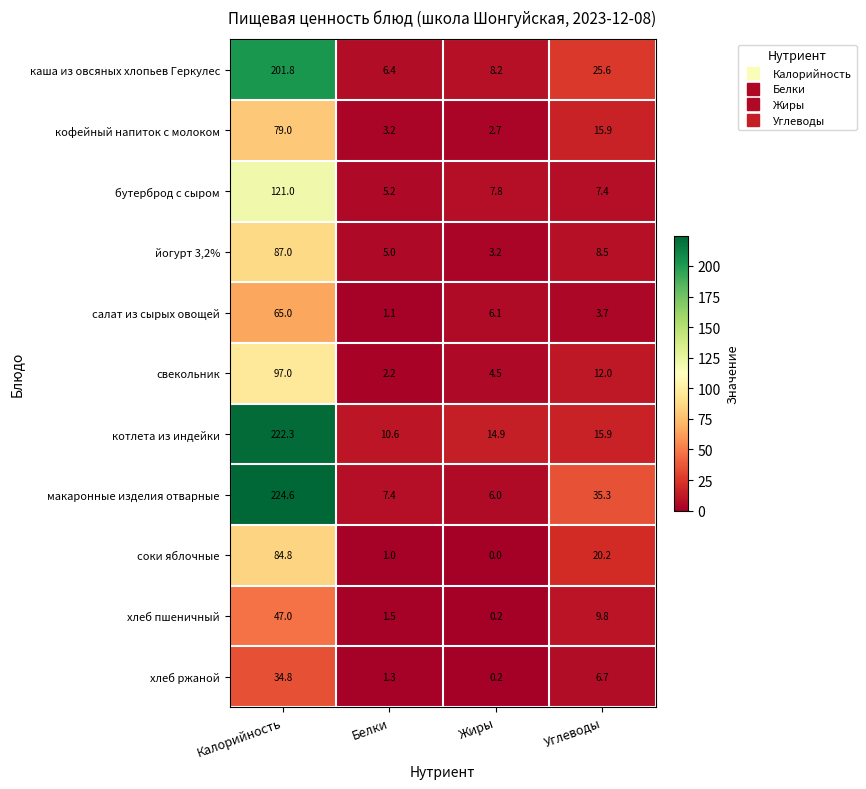

Which series changed the most between Калорийность and Белки?

макаронные изделия отварные